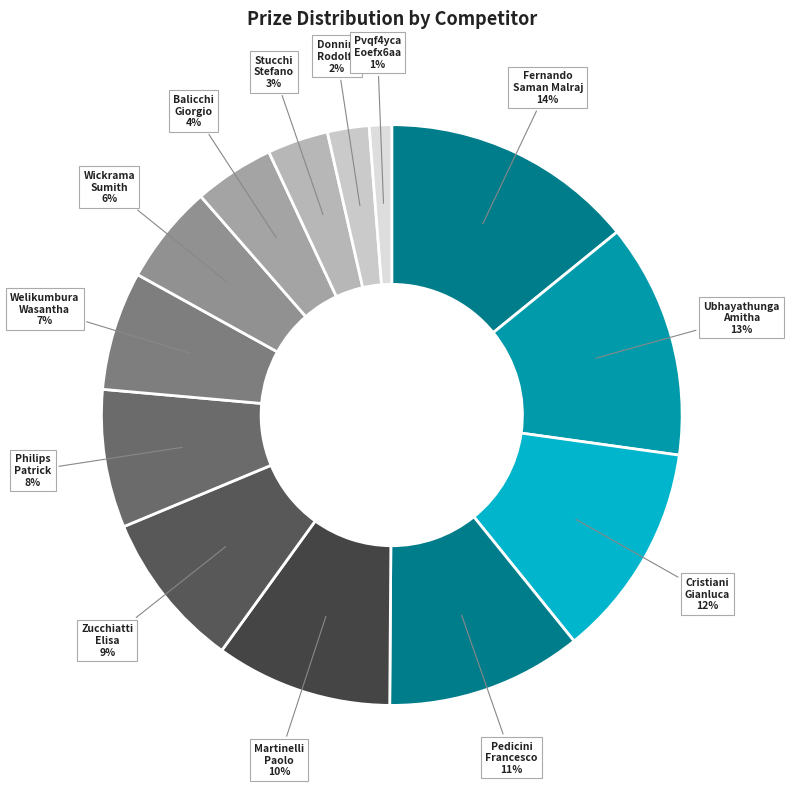

Does any single category account for the majority?

No